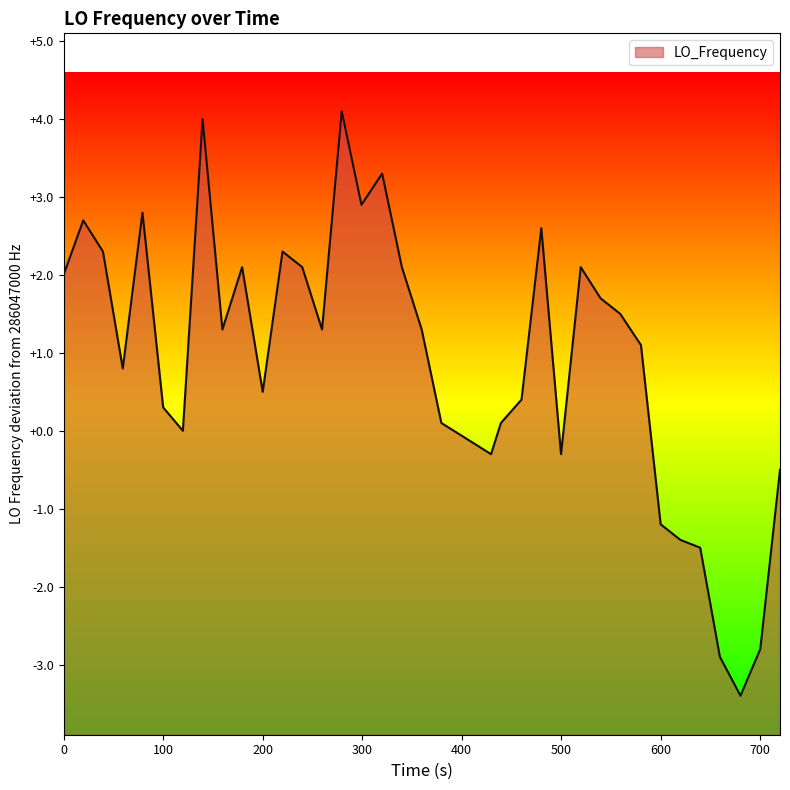

How many lines are shown in the chart?

1